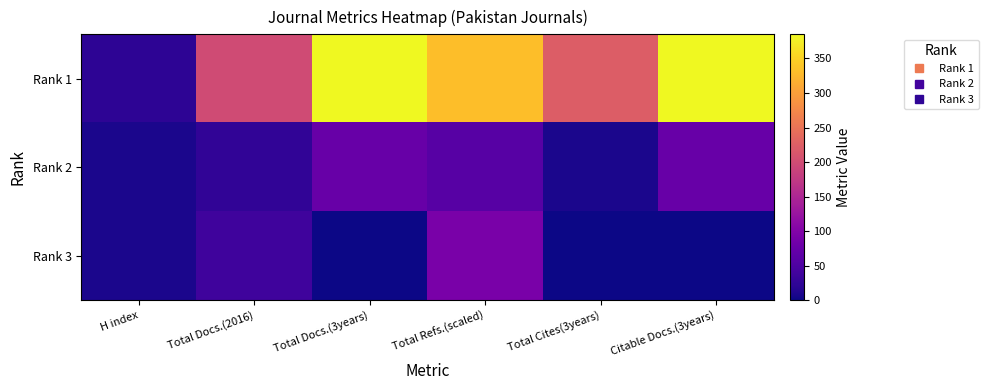

Rank the series at Total Docs.(3years) from lowest to highest value.

Rank 3, Rank 2, Rank 1